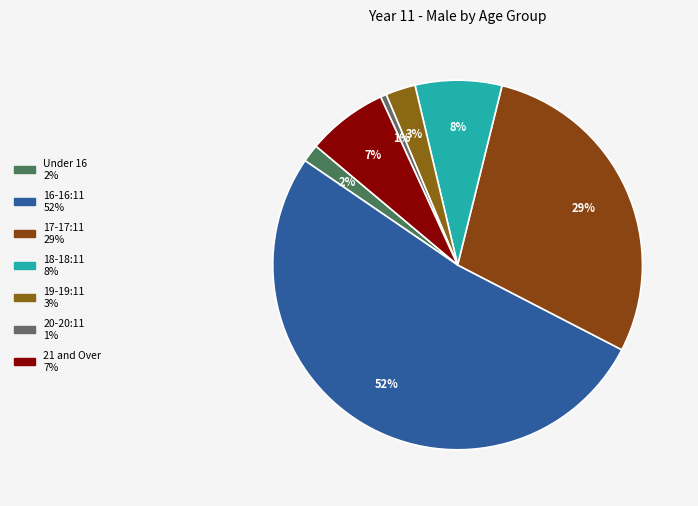

How many slices are in this pie chart?

7